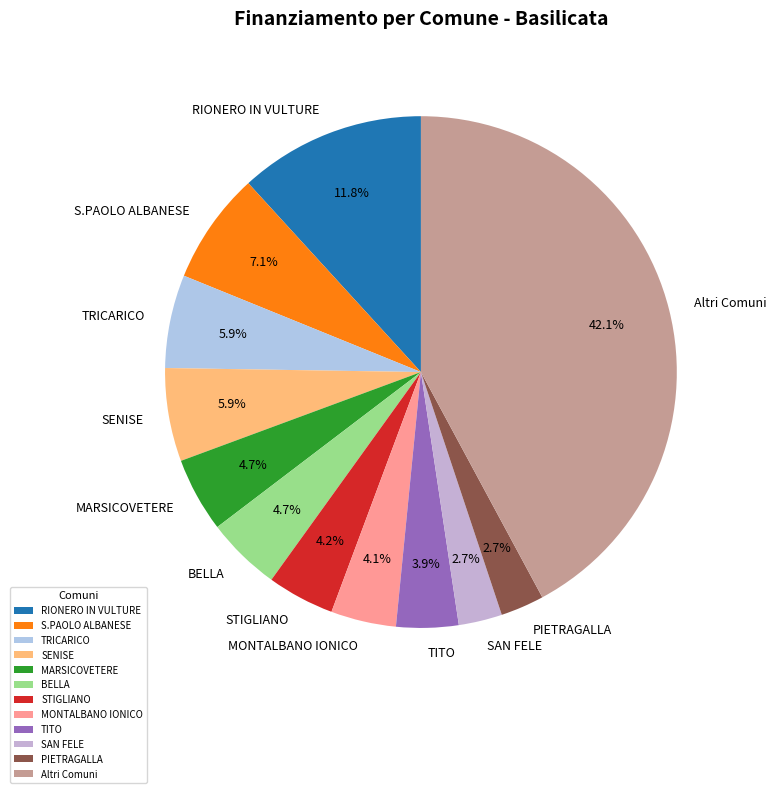

Do PIETRAGALLA and MONTALBANO IONICO together represent more than half of the pie?

No